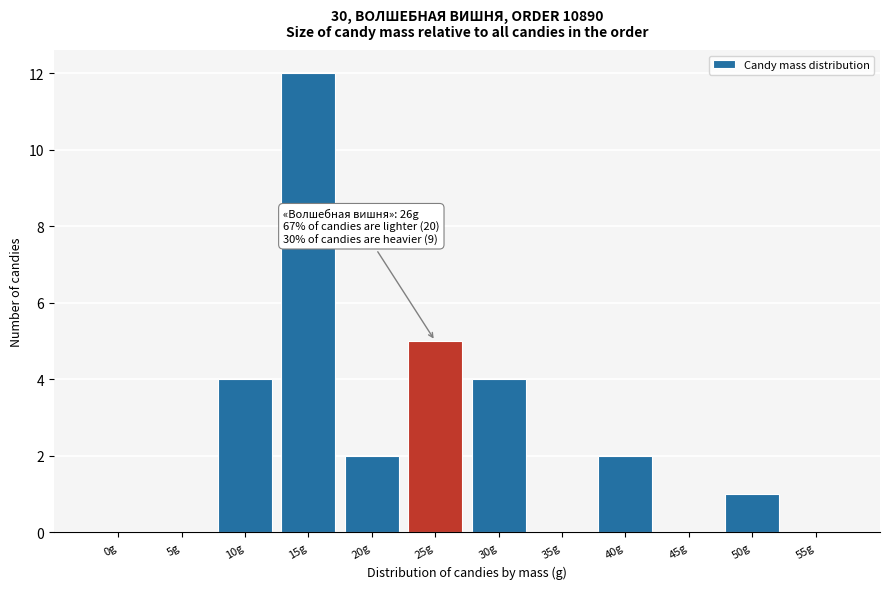

Reading left to right, extract all data points from this chart.

0g=0	5g=0	10g=4	15g=12	20g=2	25g=5	30g=4	35g=0	40g=2	45g=0	50g=1	55g=0